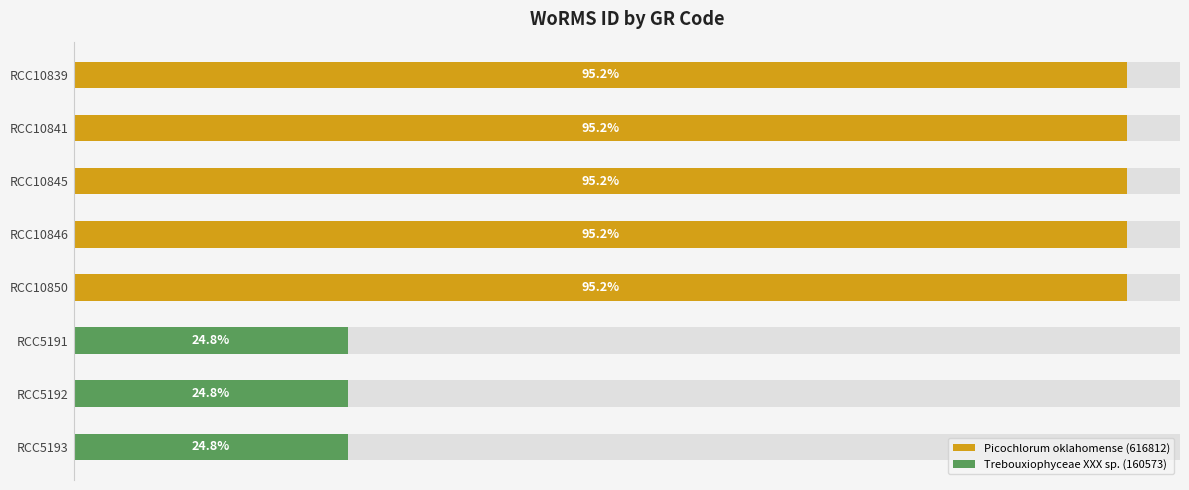

Which label corresponds to the smallest value in the chart?

RCC5191